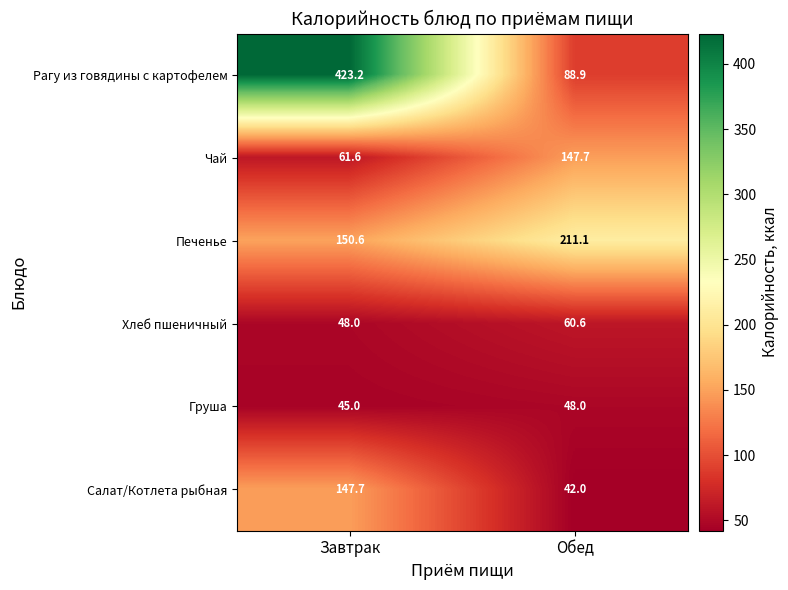

How many values in the Хлеб пшеничный series exceed 60?

1